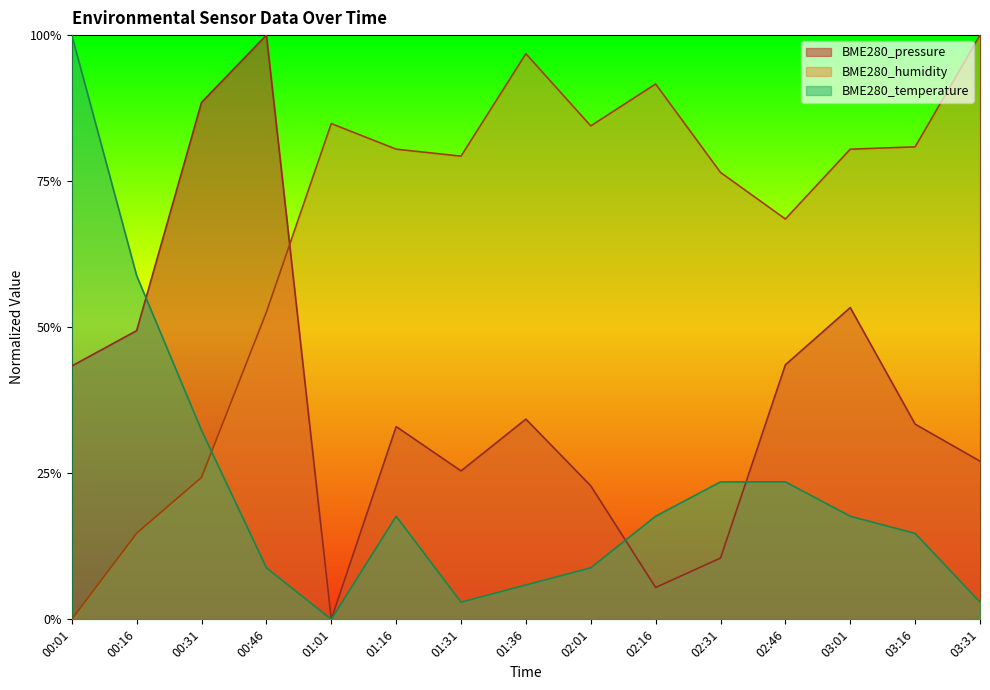

Reading left to right, what are all the values shown in this chart?

BME280_pressure: 0.4	0.5	0.9	1.0	0.0	0.3	0.3	0.3	0.2	0.1	0.1	0.4	0.5	0.3	0.3
BME280_humidity: 0.0	0.1	0.2	0.5	0.8	0.8	0.8	1.0	0.8	0.9	0.8	0.7	0.8	0.8	1.0
BME280_temperature: 1.0	0.6	0.3	0.1	0.0	0.2	0.0	0.1	0.1	0.2	0.2	0.2	0.2	0.1	0.0